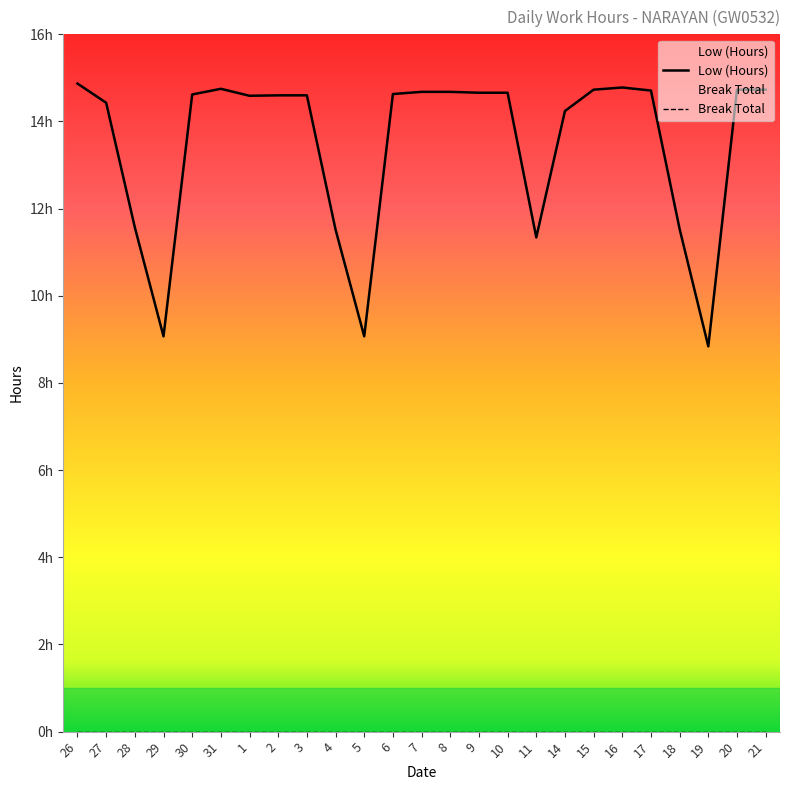

What is the smallest value displayed?

8.8